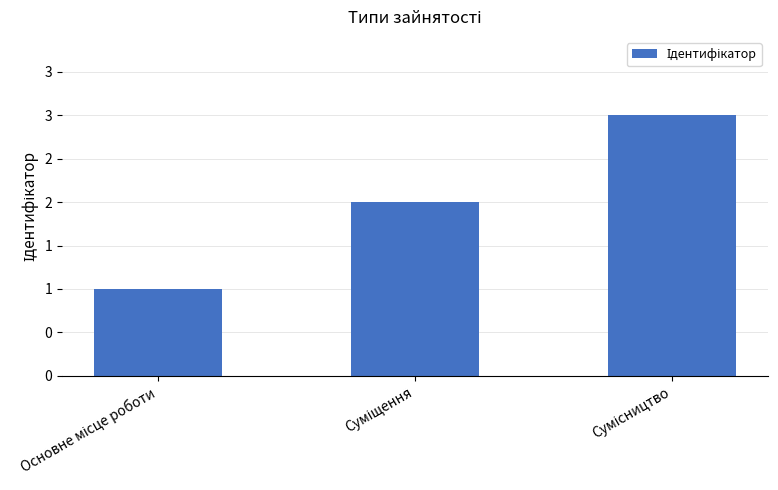

Are the bars horizontal?

No